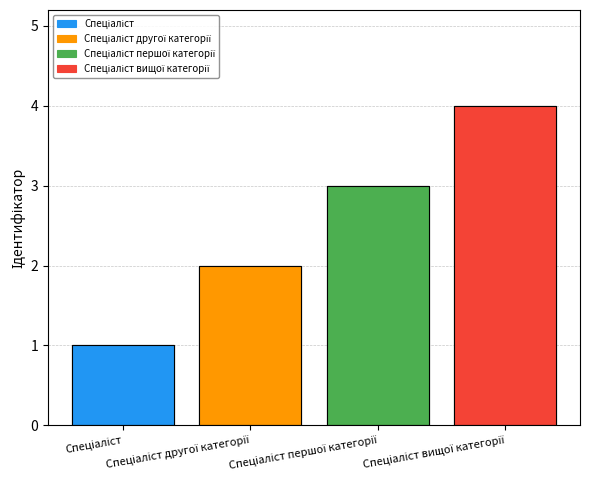

Reading left to right, transcribe all the data shown in this chart.

Спеціаліст=1	Спеціаліст другої категорії=2	Спеціаліст першої категорії=3	Спеціаліст вищої категорії=4